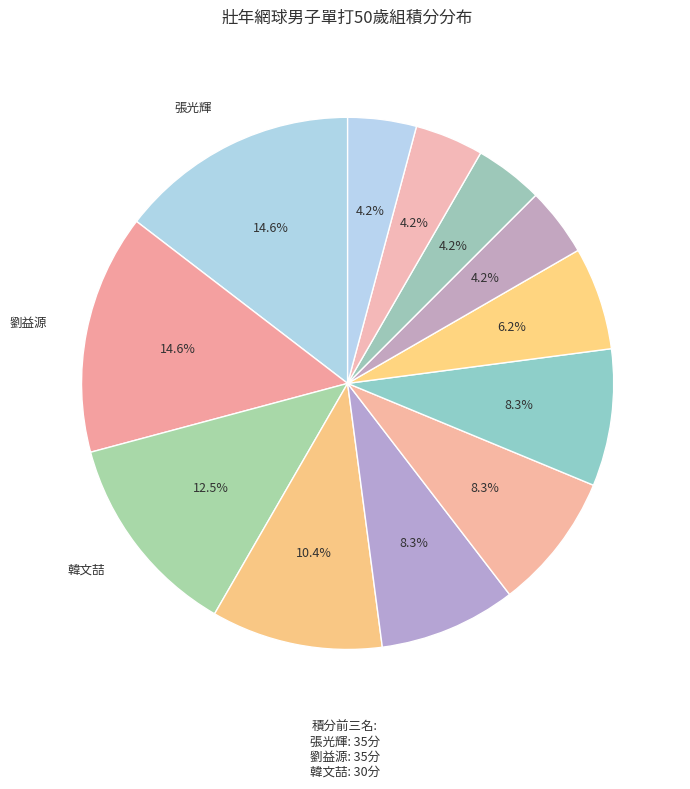

How many slices are in this pie chart?

12